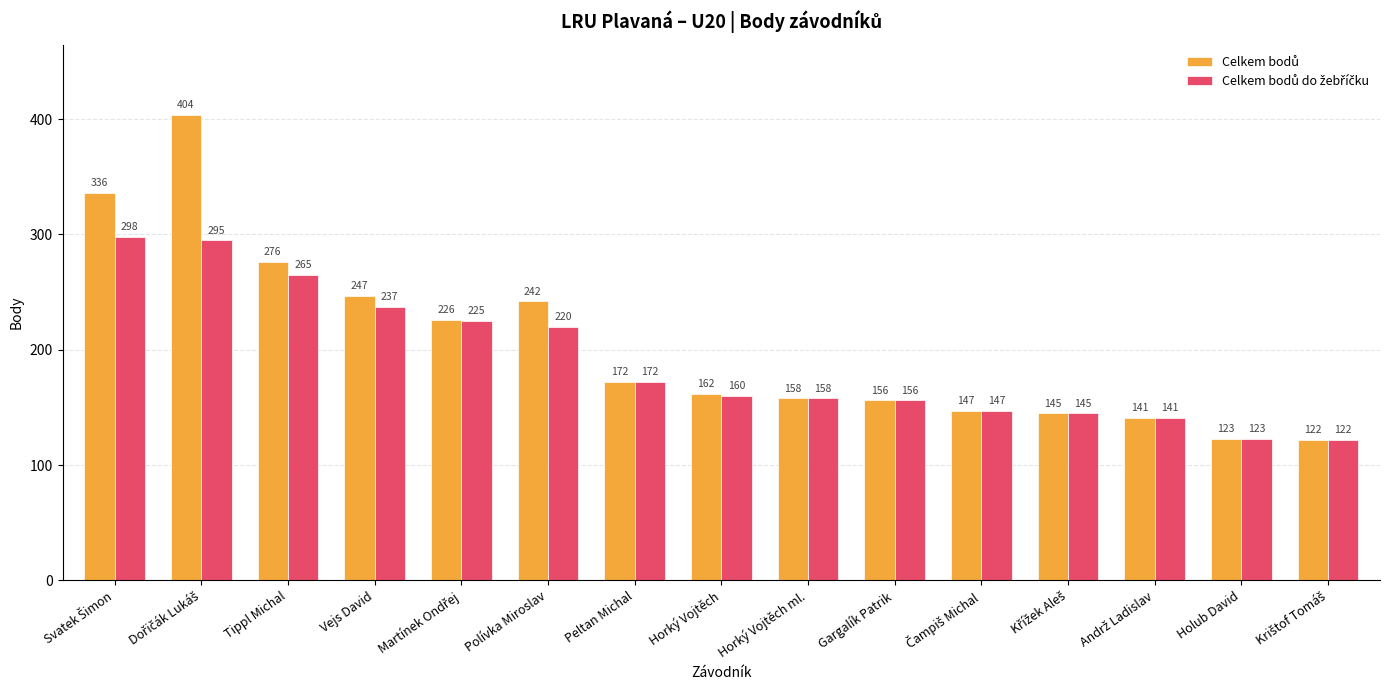

What is the difference between the highest and lowest values at Vejs David?

10